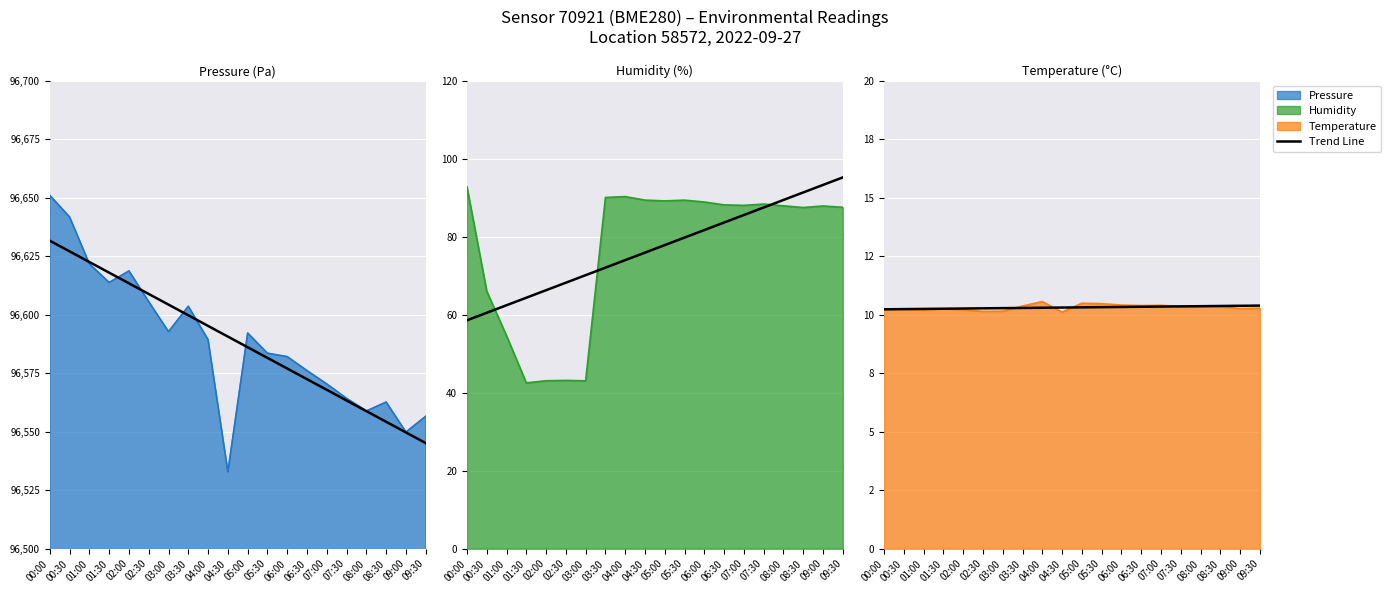

The value at 04:00 is 10.3. True or false?

True